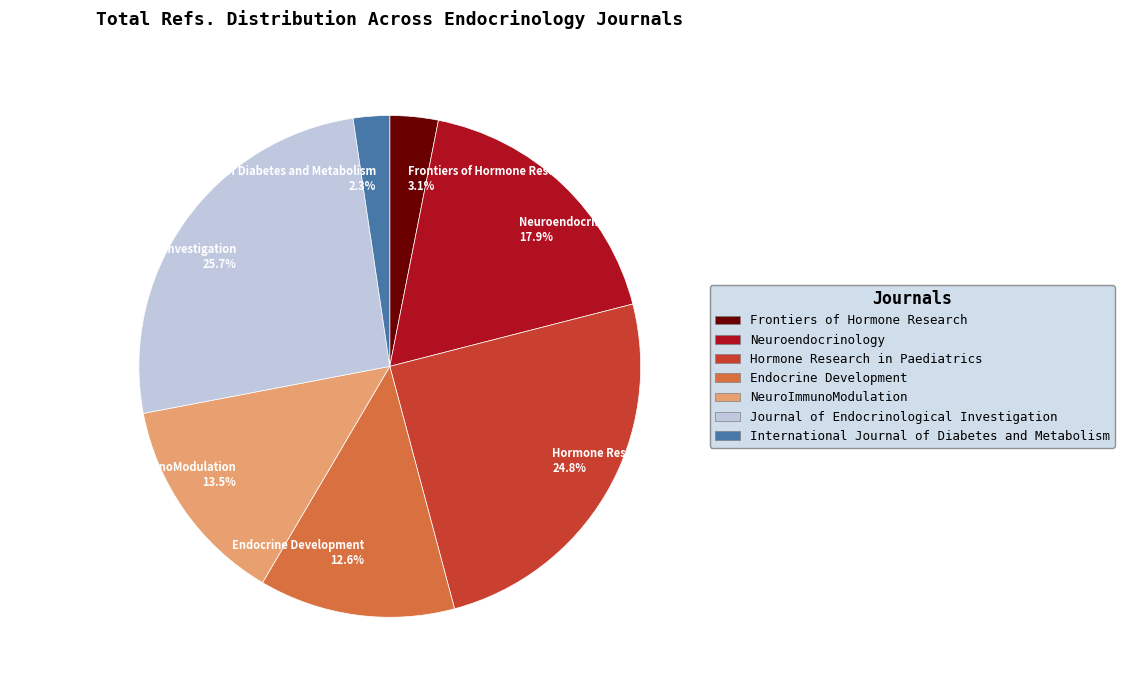

What is the ratio of the value at Journal of Endocrinological Investigation to the value at Frontiers of Hormone Research?

8.3